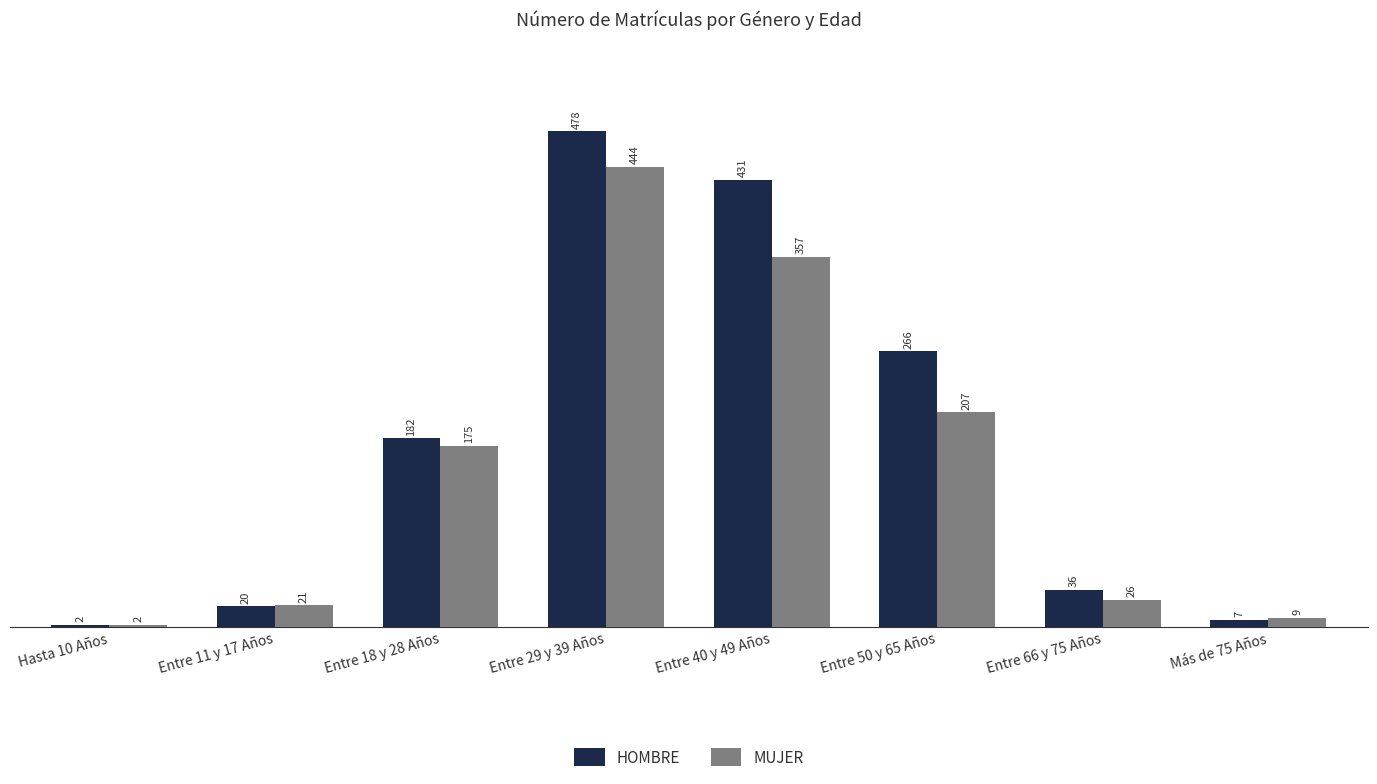

What is the difference between the maximum and minimum values in the MUJER series?

442